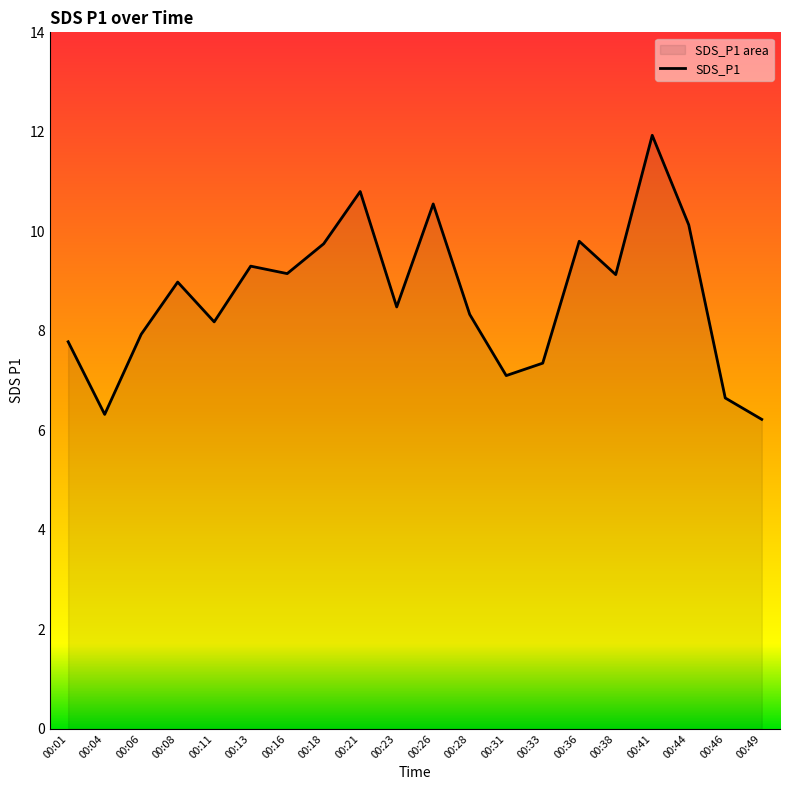

Does the chart display data point markers on the line(s)?

No